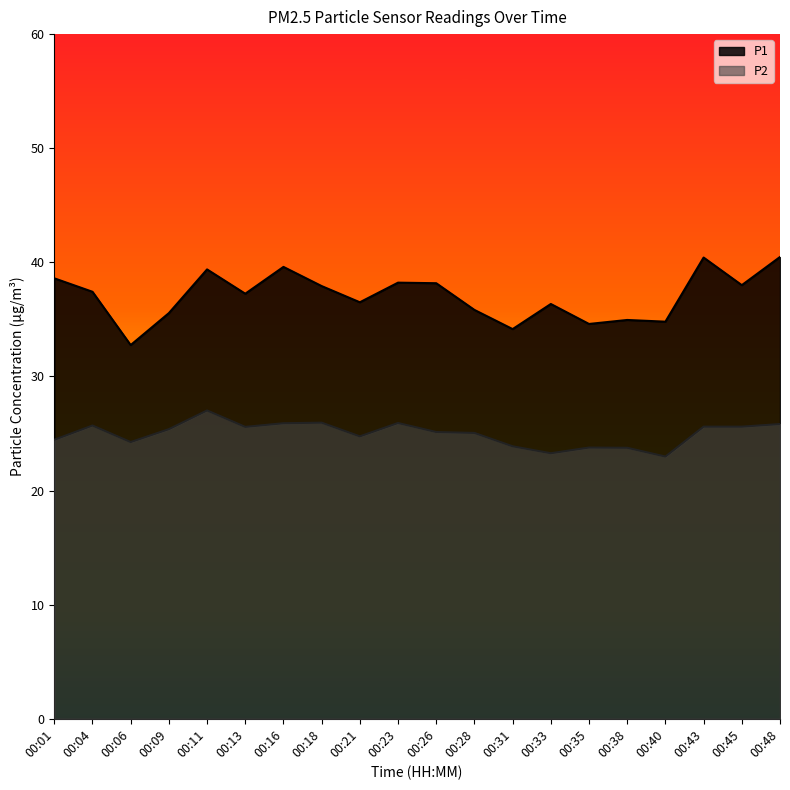

What is the difference between the second highest and second lowest values in the P2 series?

2.7